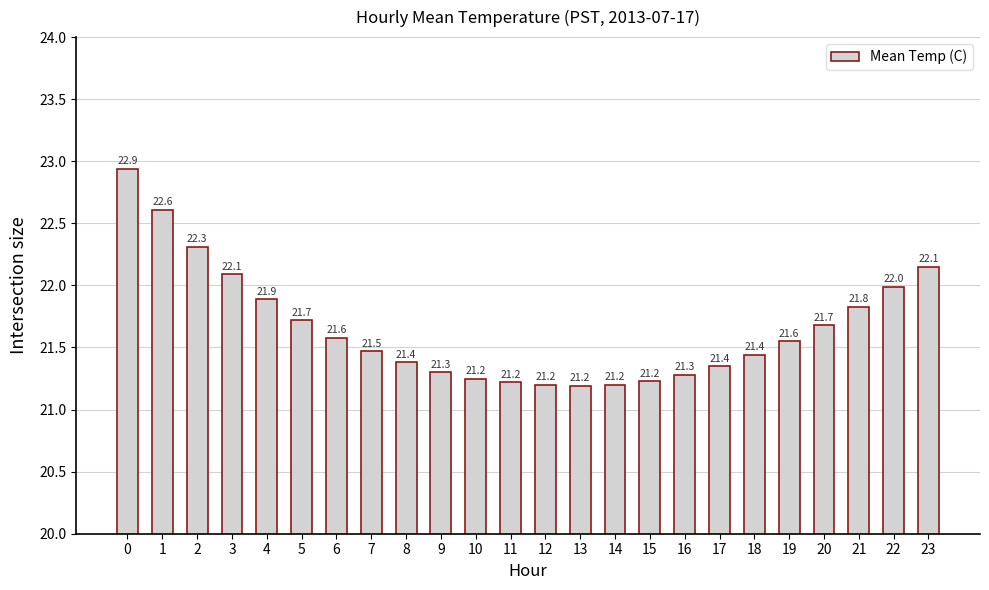

What is the average value?

21.7